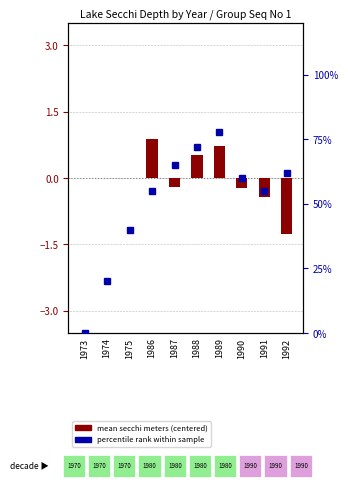

Are the bars grouped side by side (vs. stacked)?

Yes